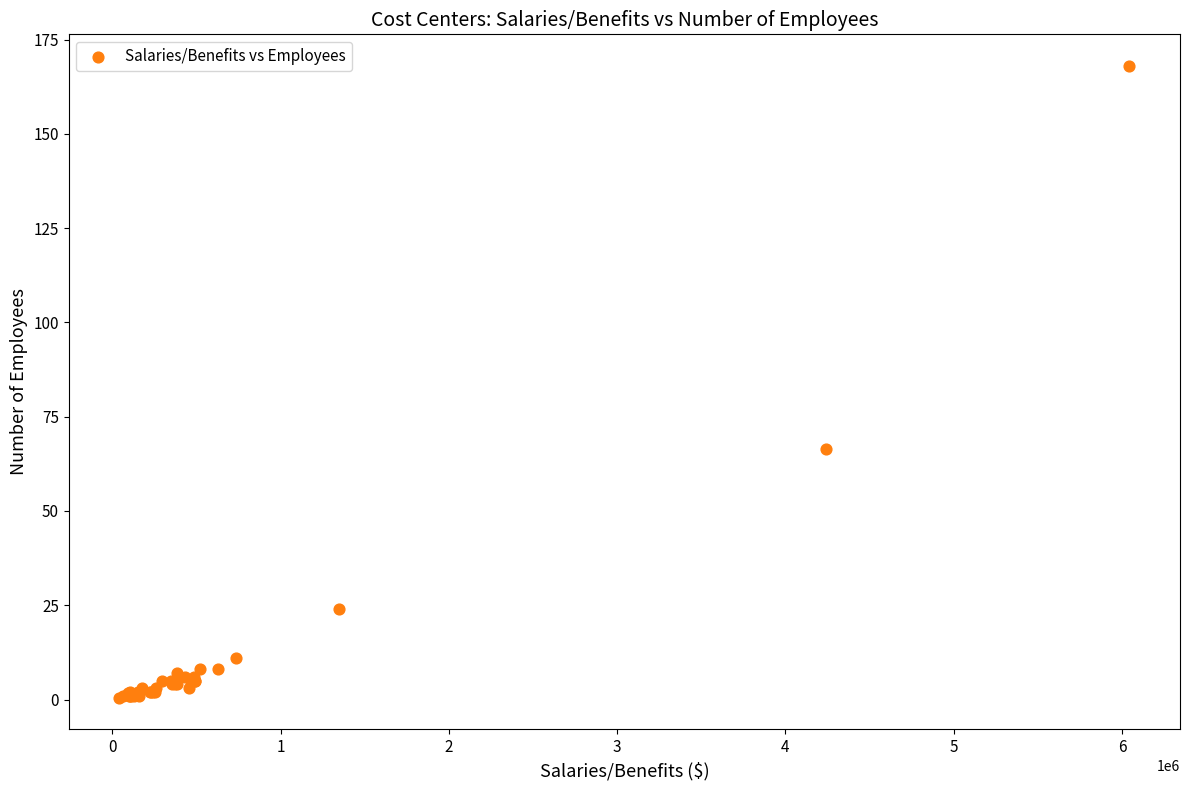

What Y value in the scatter plot is closest to 84?

66.5